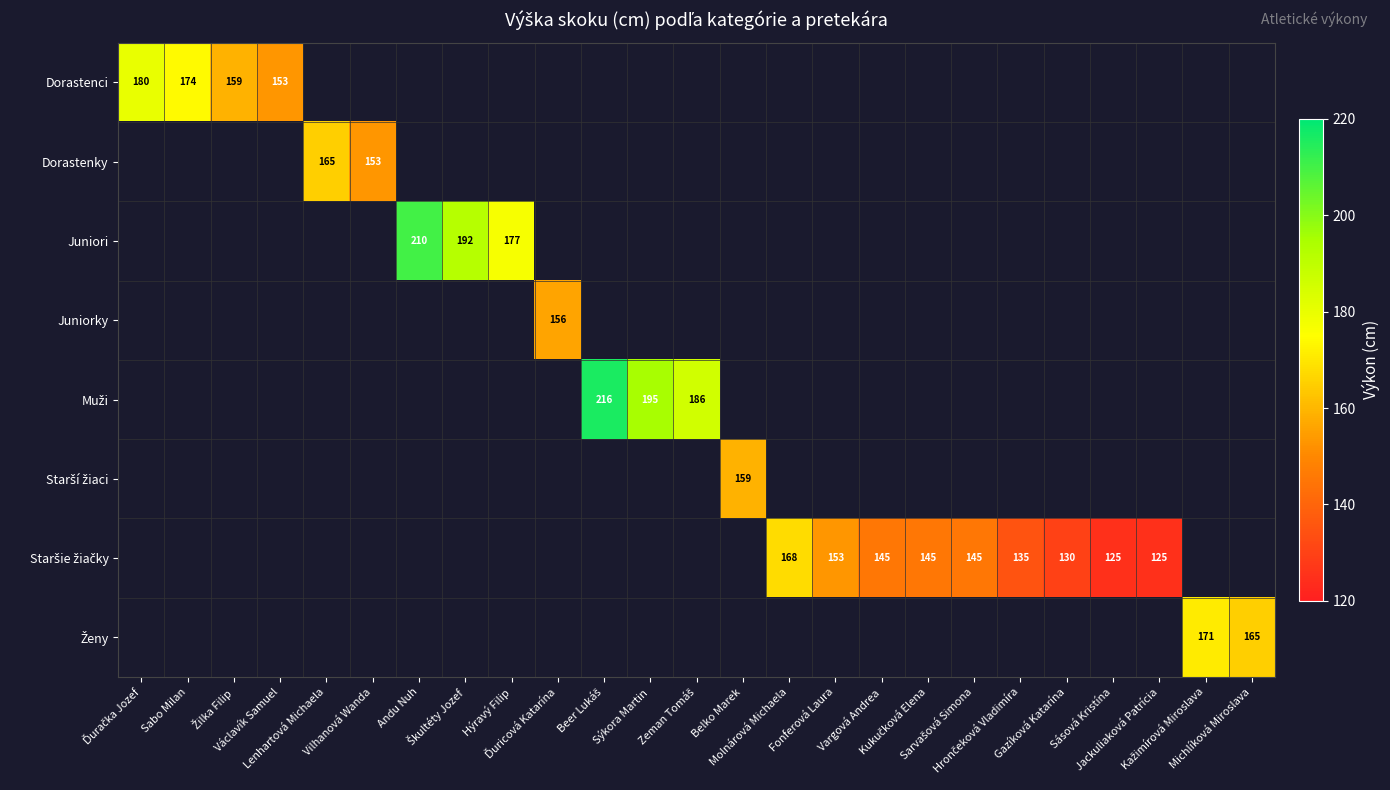

At which category does the chart reach its minimum across all series?

Sásová Kristína